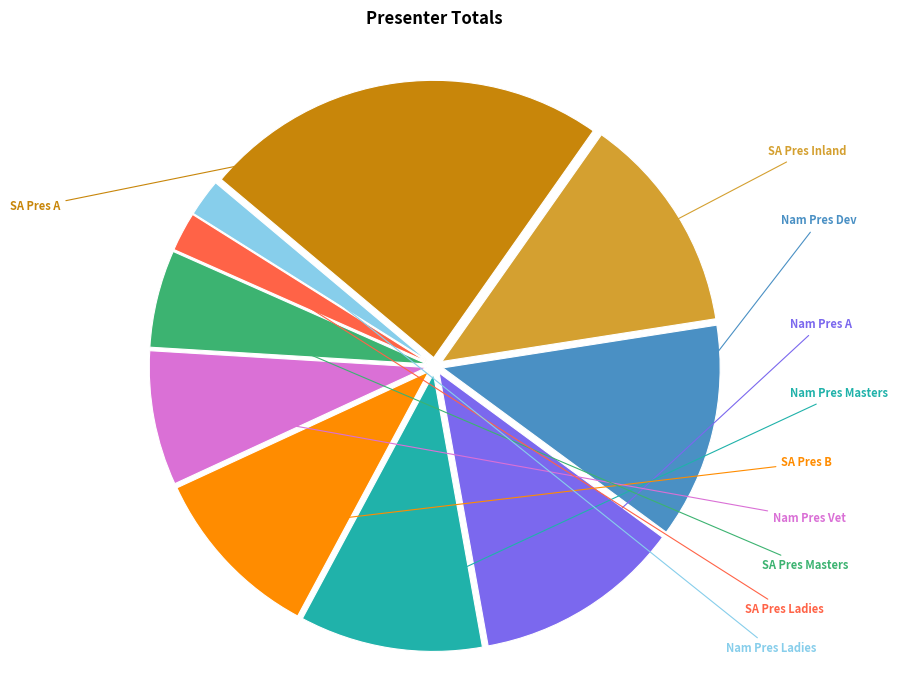

Is there a majority slice in this chart?

No